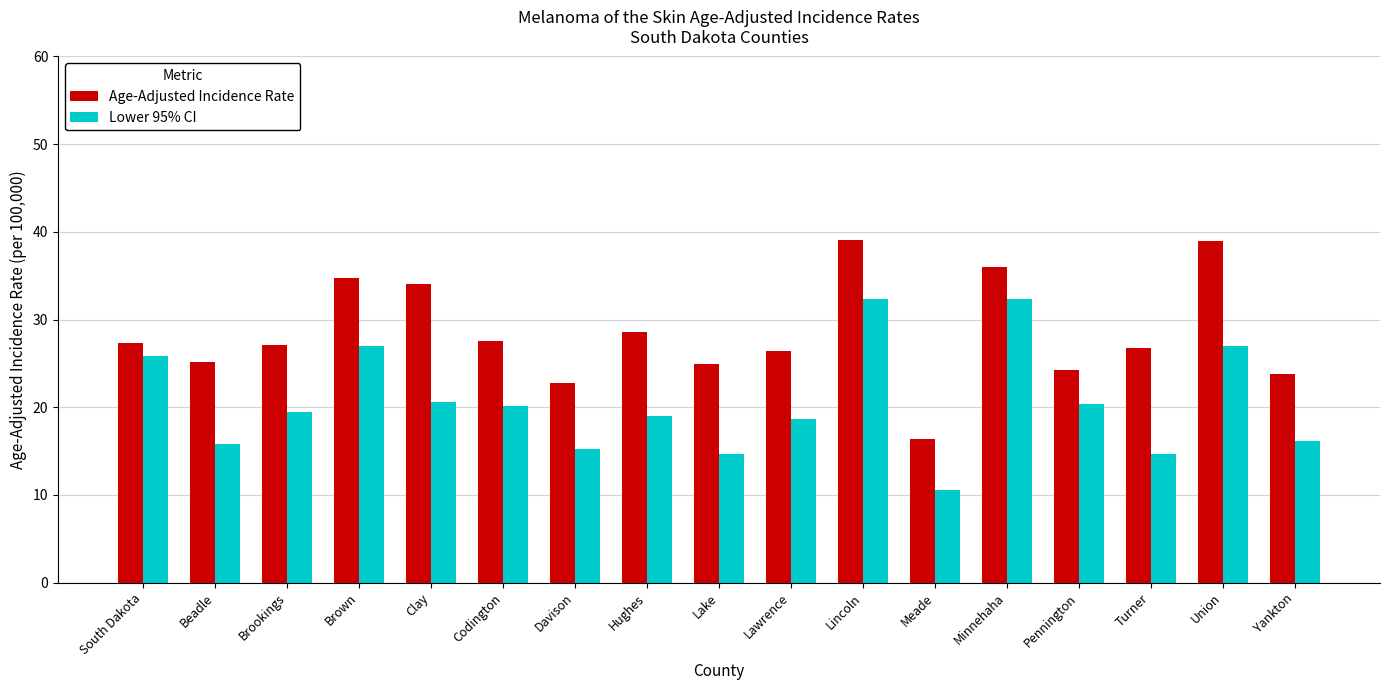

How many series are shown in this chart?

2